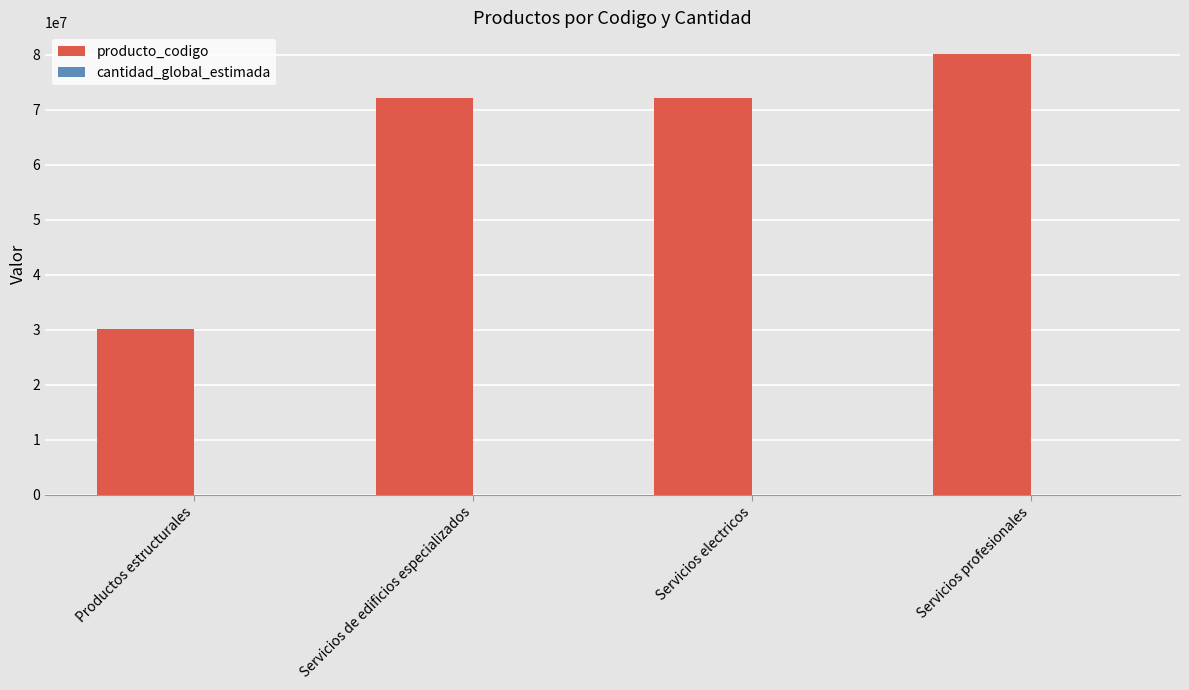

What is the label of the 3rd bar from the right?

Servicios de edificios especializados